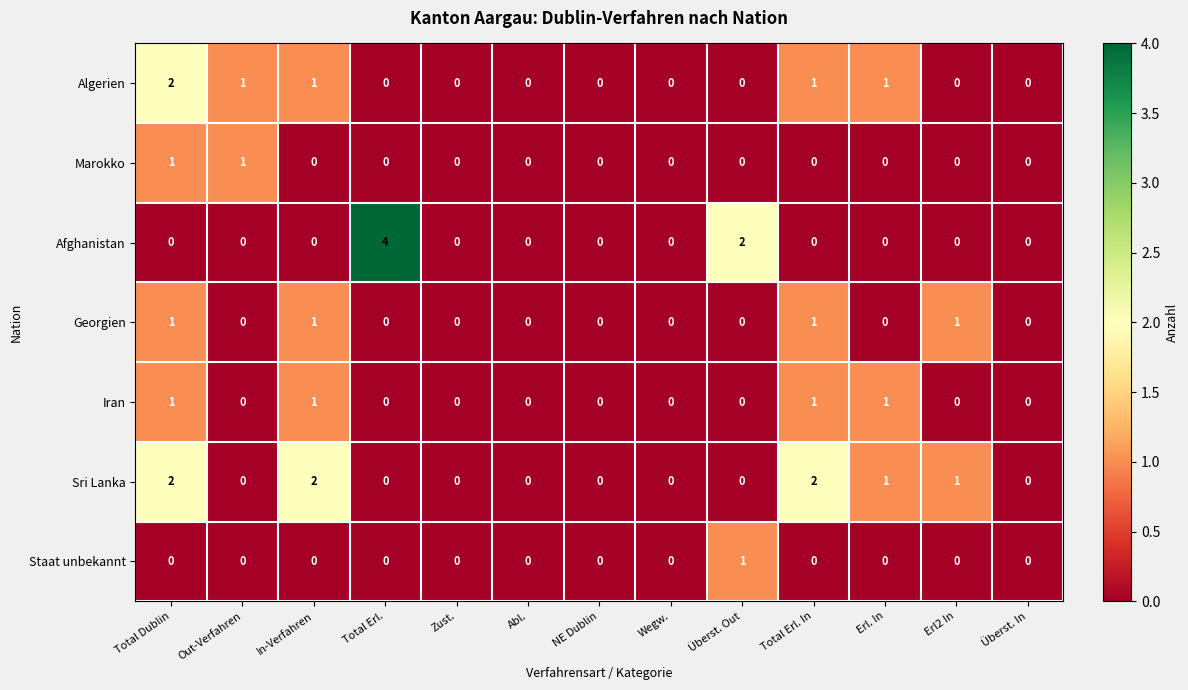

Is it true that Iran equals 2 at Total Erl. In?

False